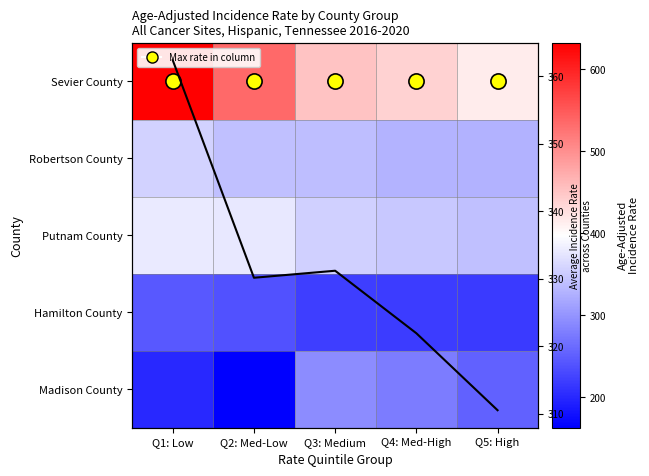

What is the difference between the highest and lowest values at Q4: Med-High?

219.3